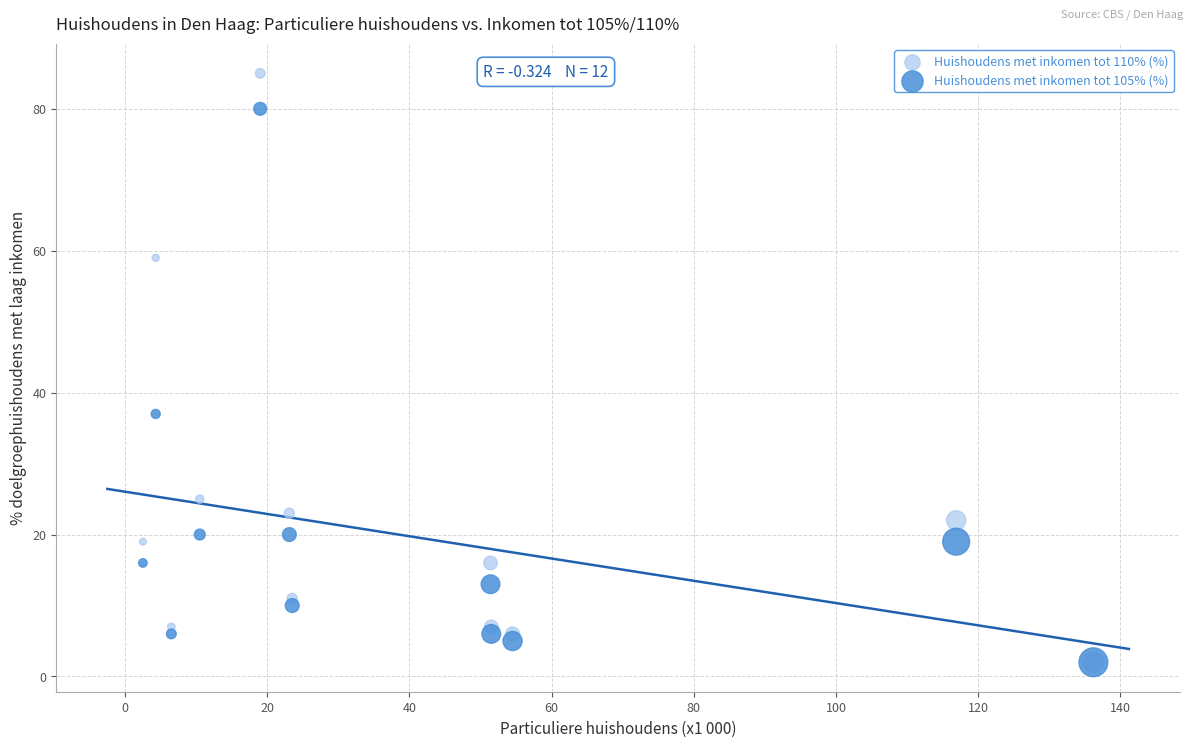

In the Huishoudens met inkomen tot 105% (%) series, what Y value is closest to 41?

37